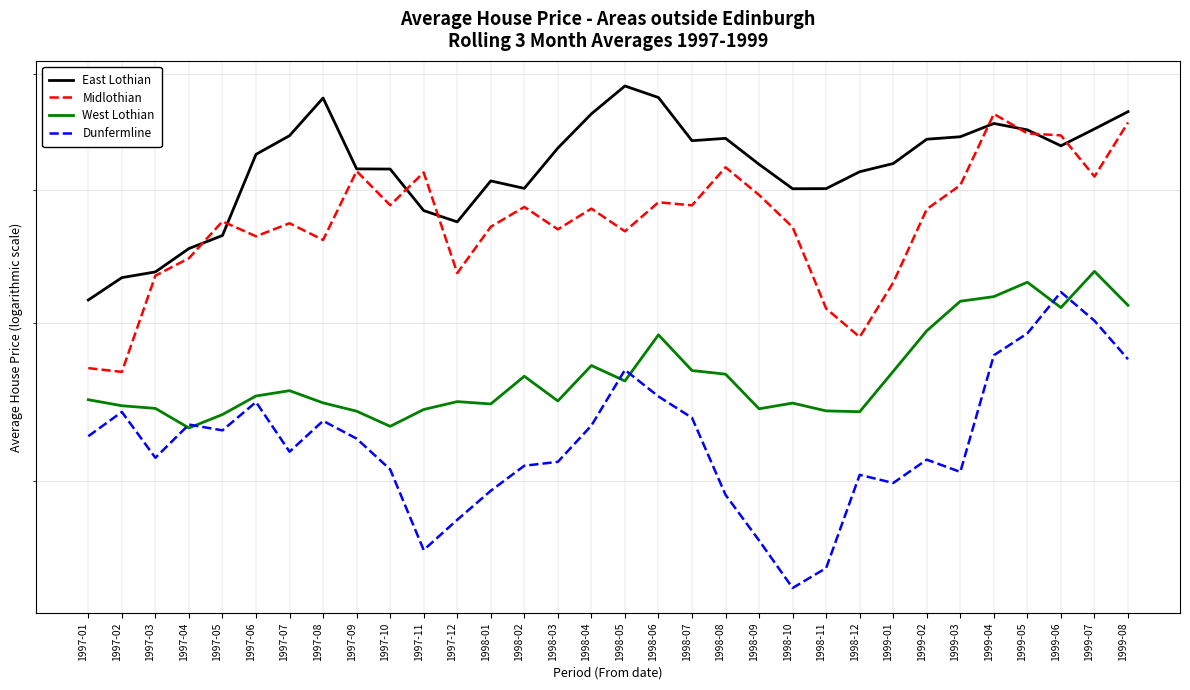

What is the minimum value shown in the chart?

44185.7